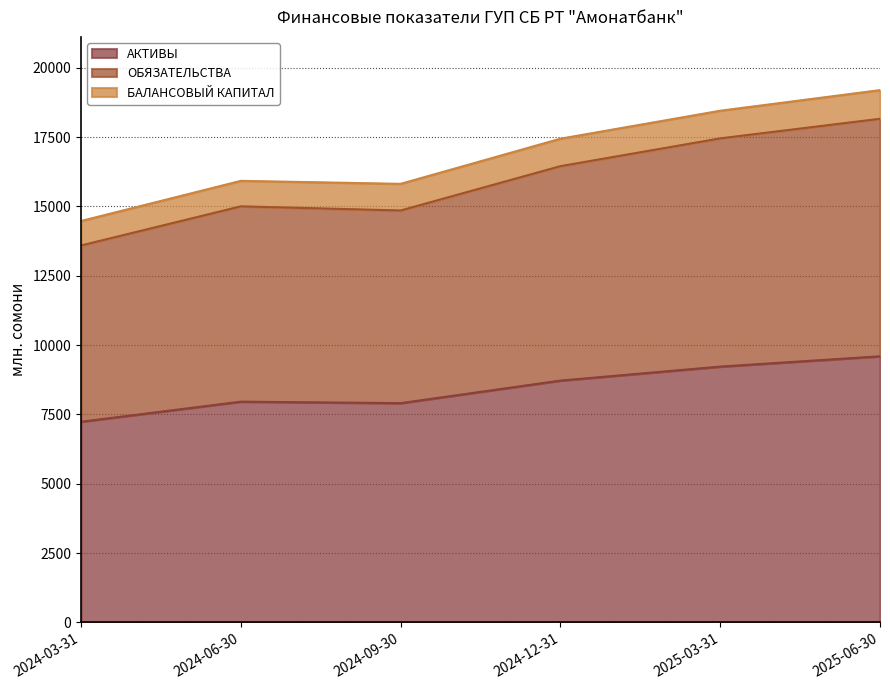

Does the chart display data point markers on the line(s)?

No